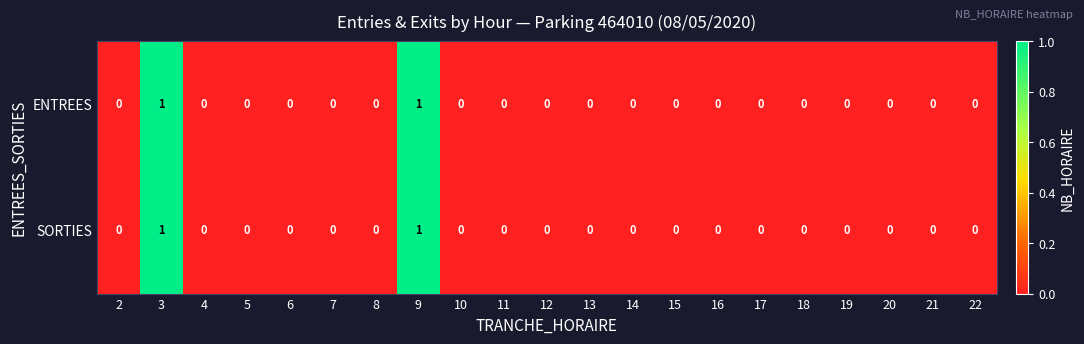

True or false: ENTREES has a value of 0 at 21.

True